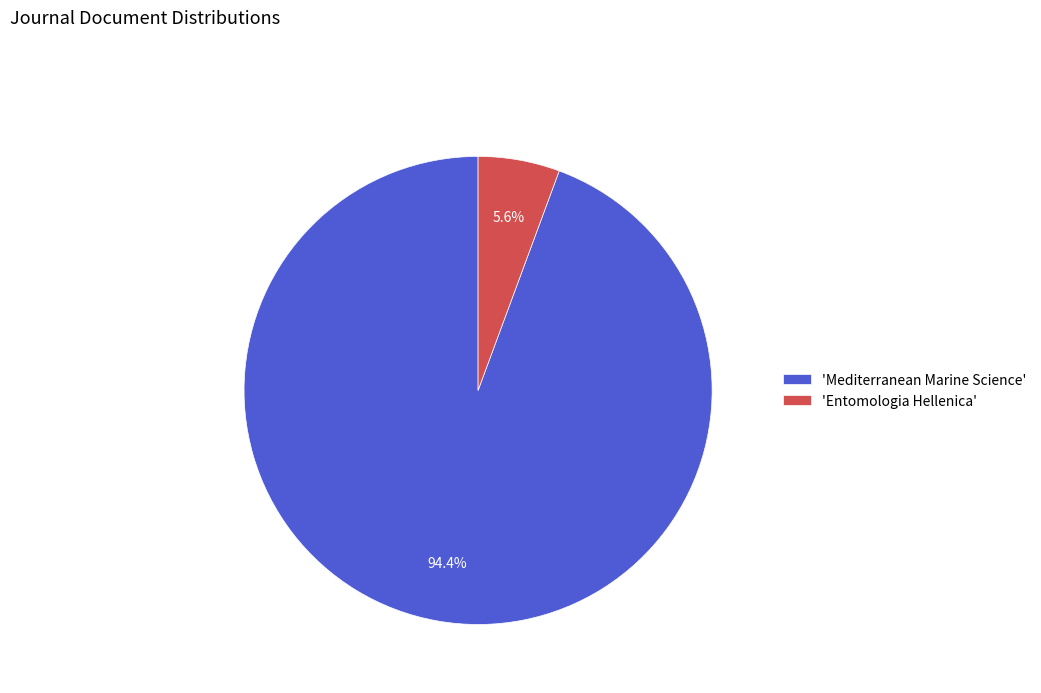

Which category has the biggest portion of the pie?

'Mediterranean Marine Science'